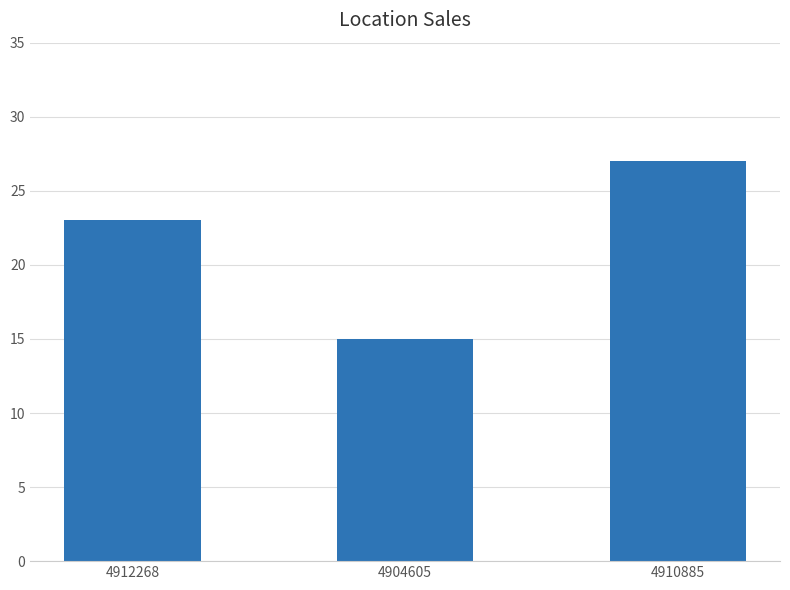

At which category does the chart reach its peak across all series?

4910885